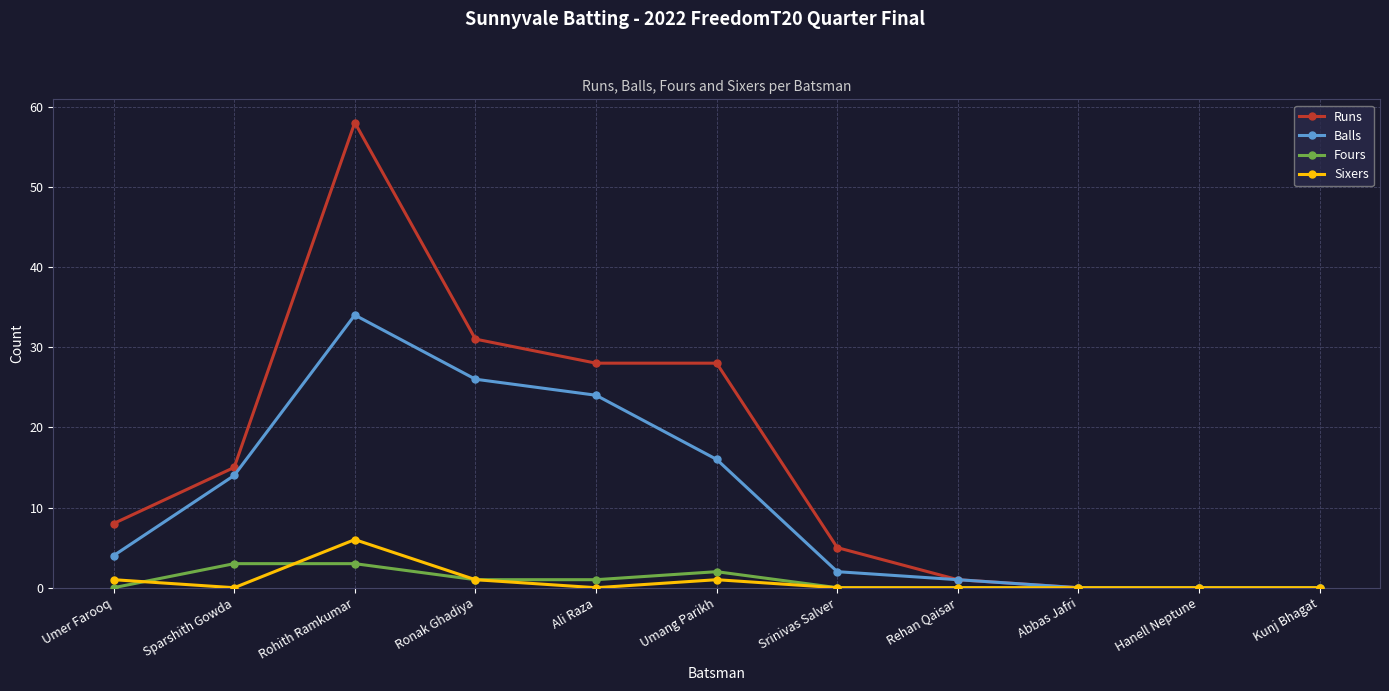

Is it true that Fours equals 2 at Umang Parikh?

True